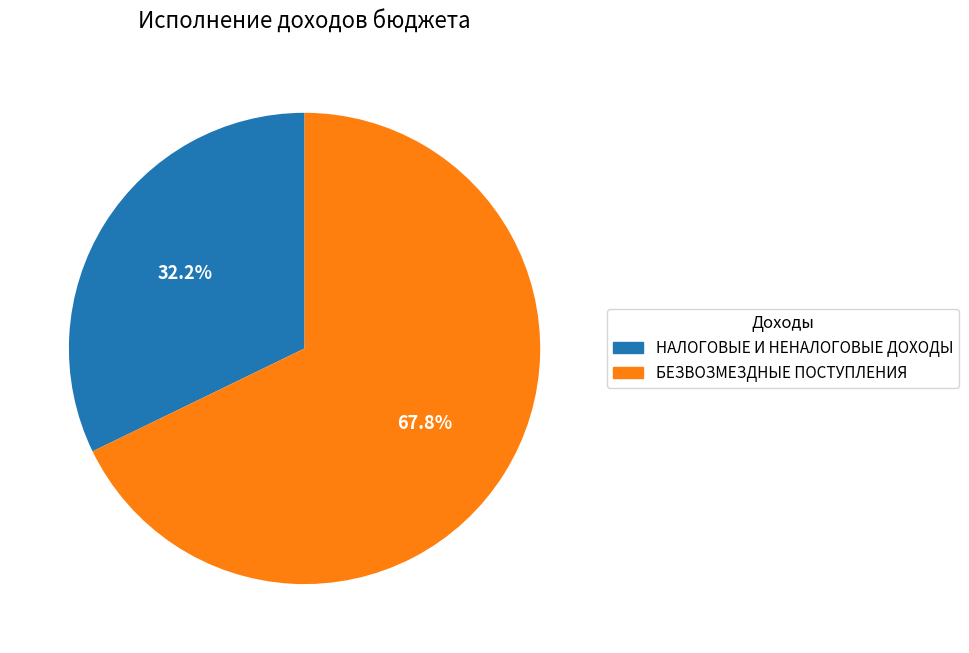

How many slices are in this pie chart?

2